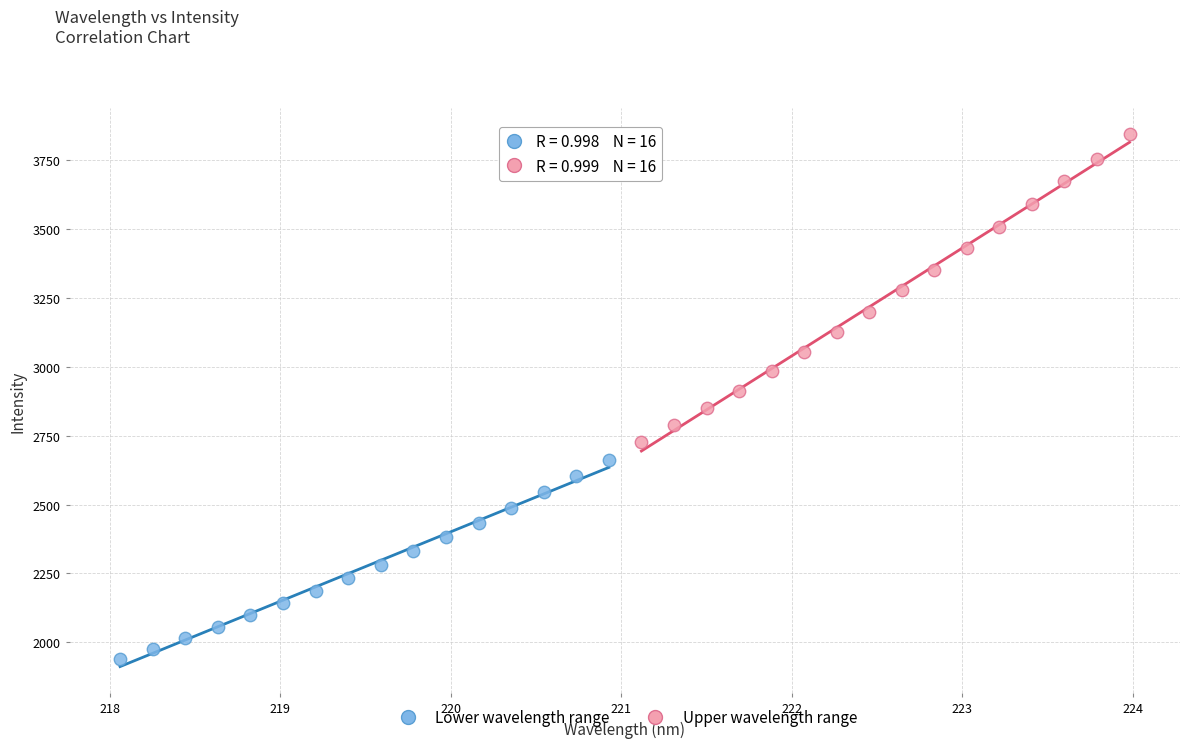

Which series has the largest Y range (max minus min)?

Upper wavelength range